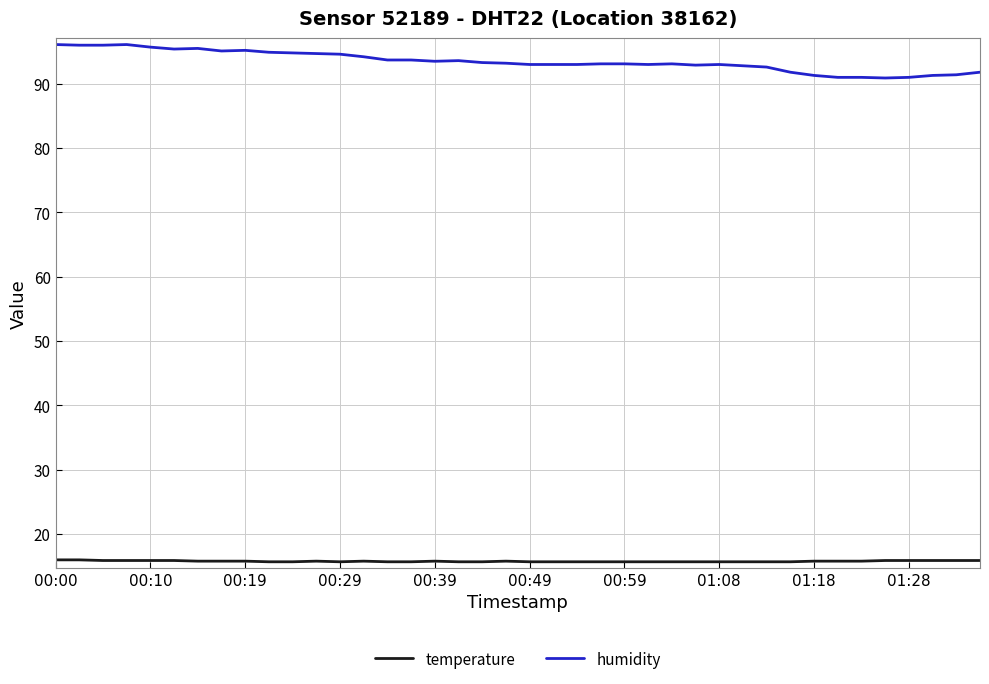

True or false: temperature and humidity cross at least once.

False